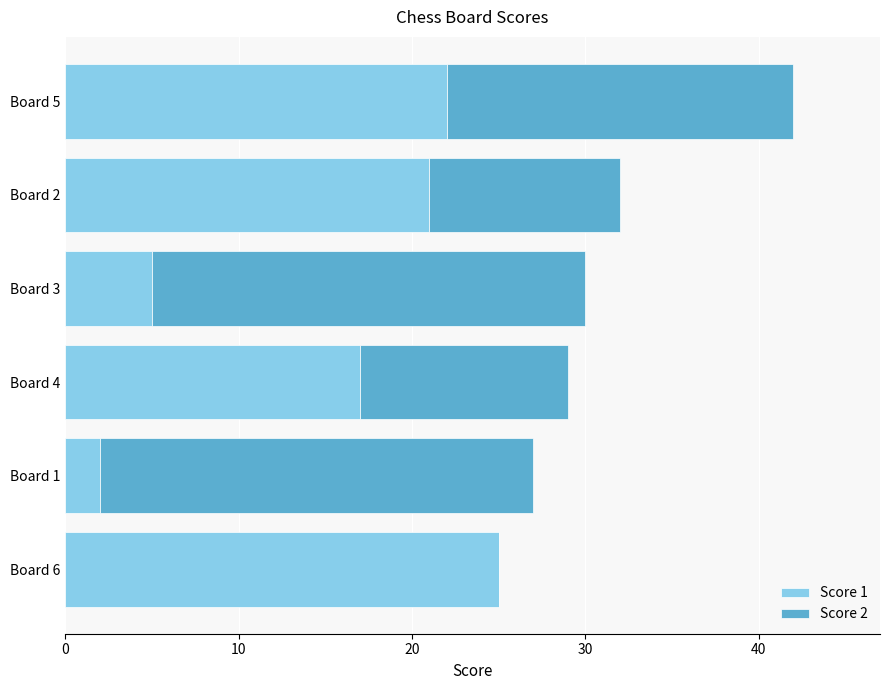

What is the average value of the Score 1 series?

15